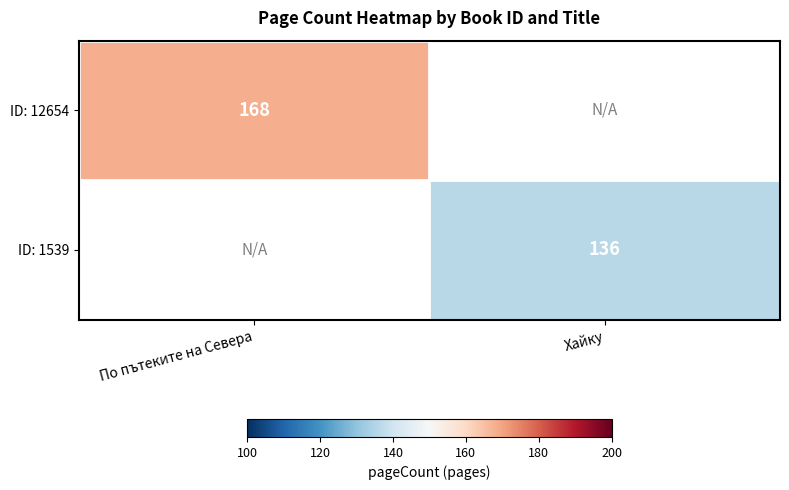

Is it true that ID: 1539 equals 223 at Хайку?

False